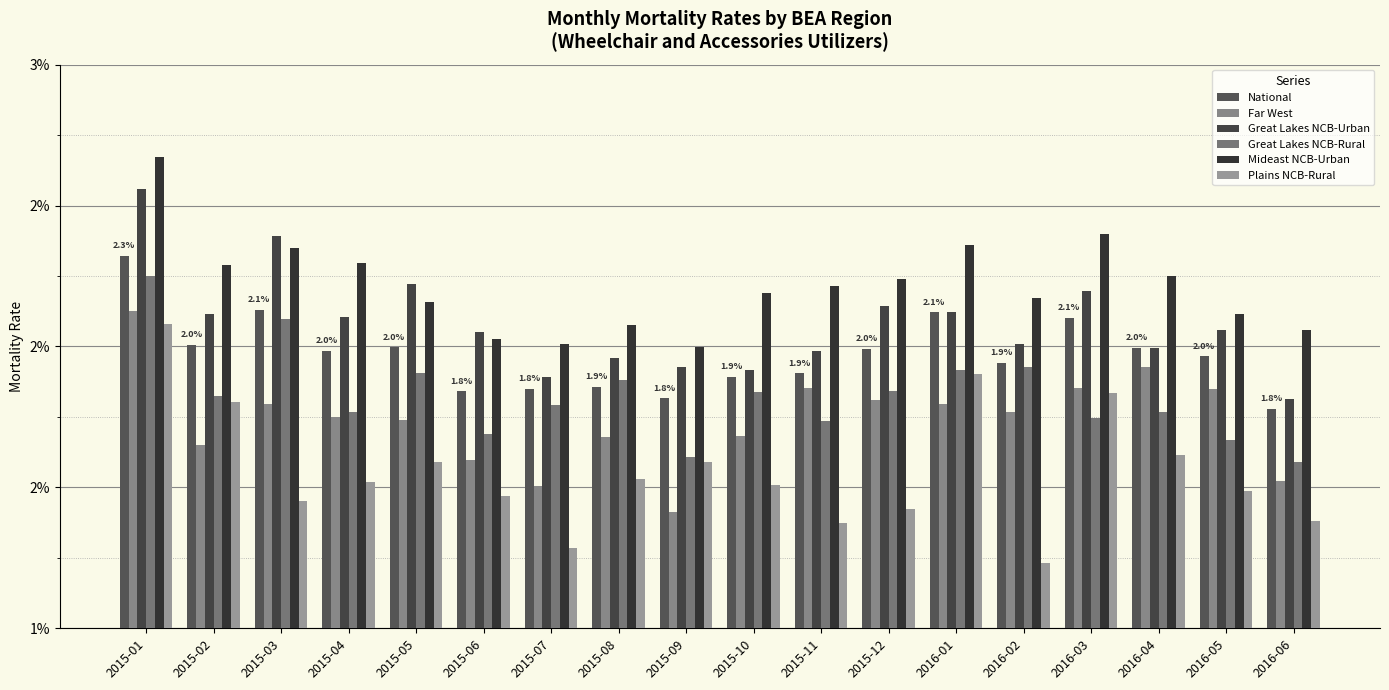

Between 2015-06 and 2015-08, which is larger?

2015-08